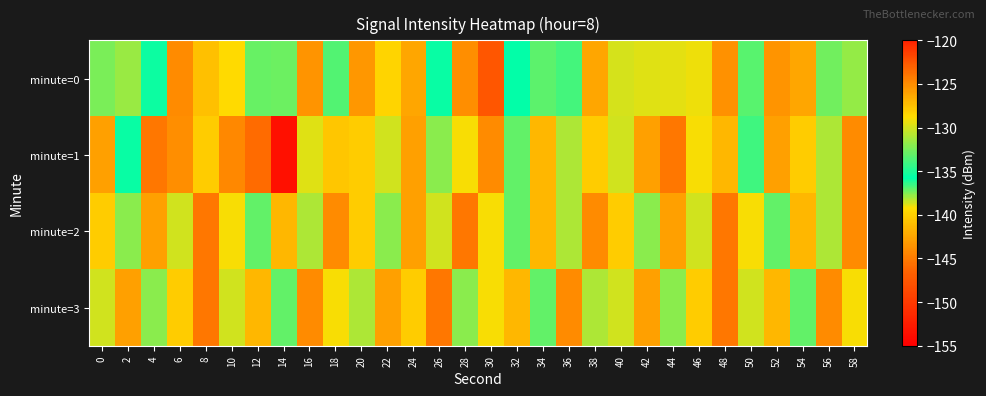

Count the number of data series in this chart.

4